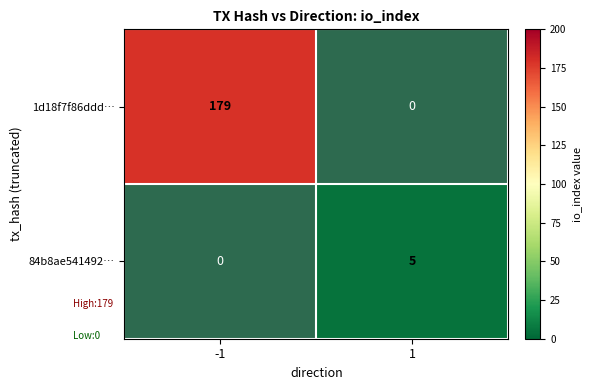

The value of 1d18f7f86ddd… at -1 is 179. True or false?

True